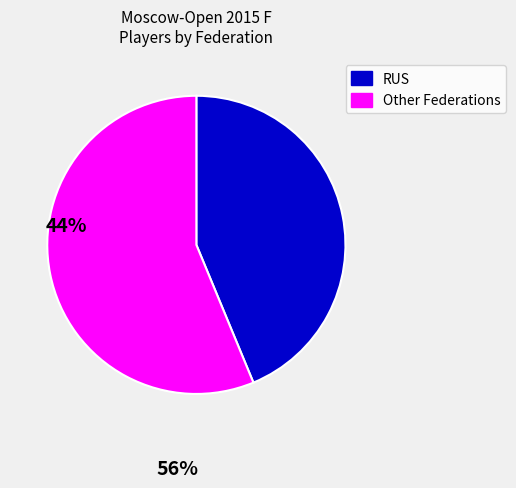

Does any single category account for the majority?

Yes